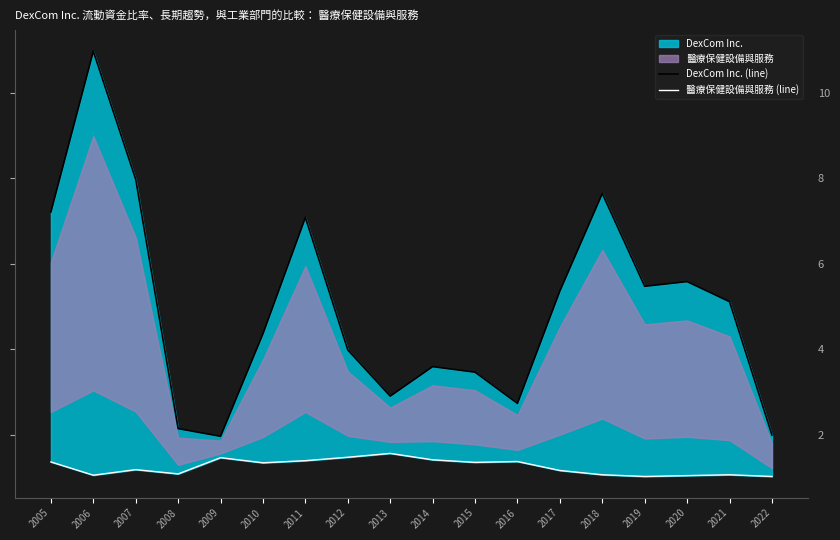

What is the smallest value displayed?

1.0